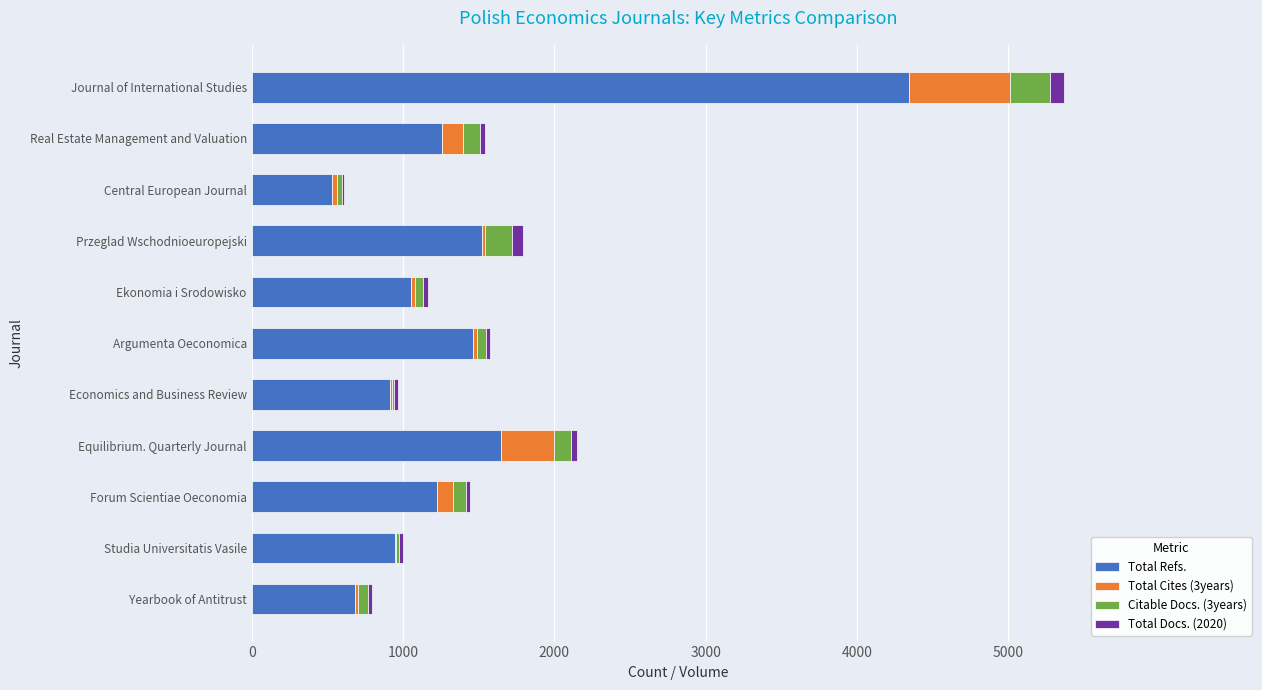

At which label is Total Refs. closest to 2439?

Equilibrium. Quarterly Journal